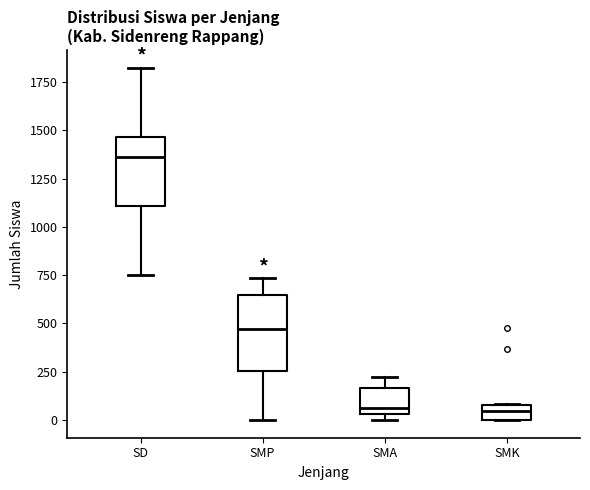

Which box's median line is the highest?

SD